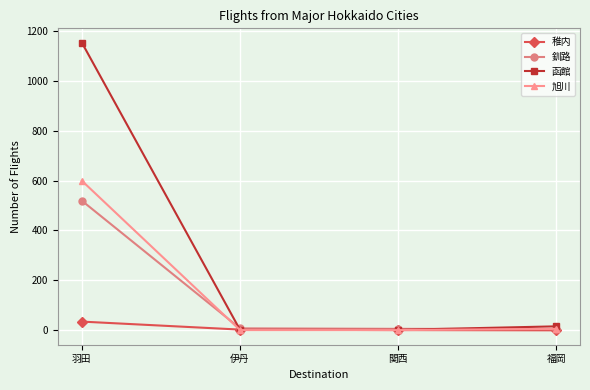

What are all the series names shown in the legend?

稚内, 釧路, 函館, 旭川